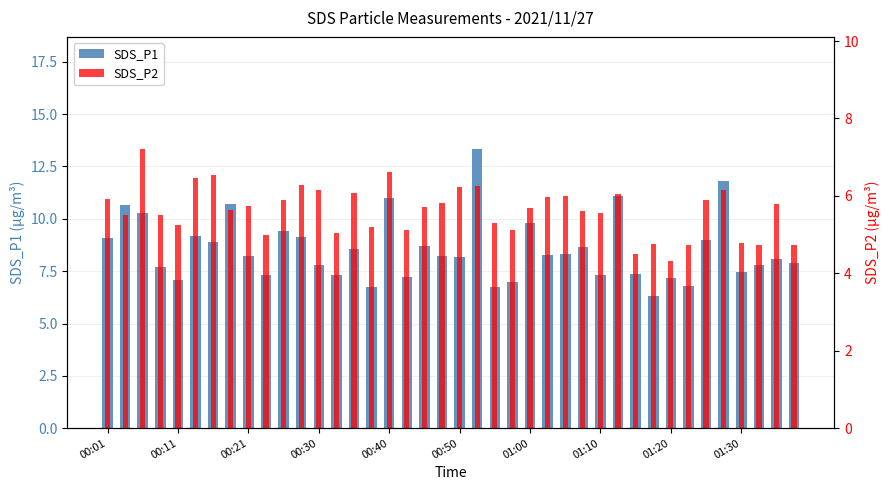

Rank the series by their average value, from lowest to highest.

SDS_P2, SDS_P1